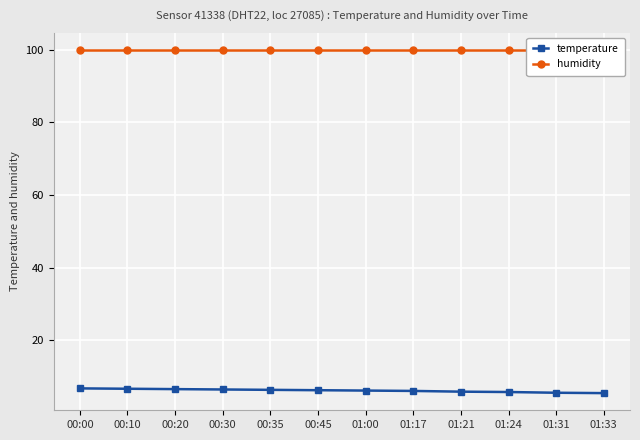

Count the number of categories in the chart.

12